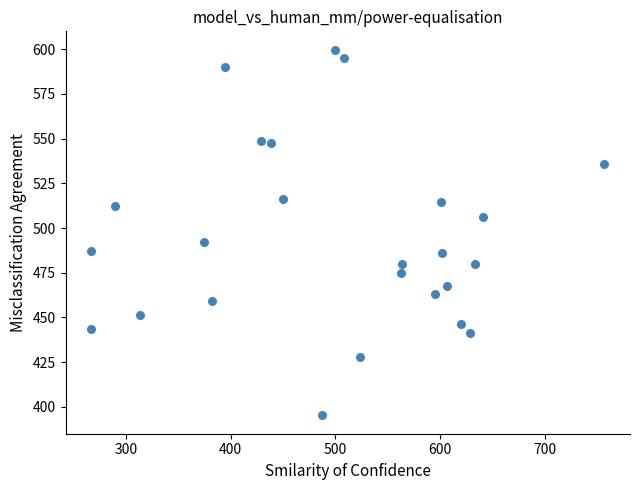

What Y value in the scatter plot is closest to 497?

492.5